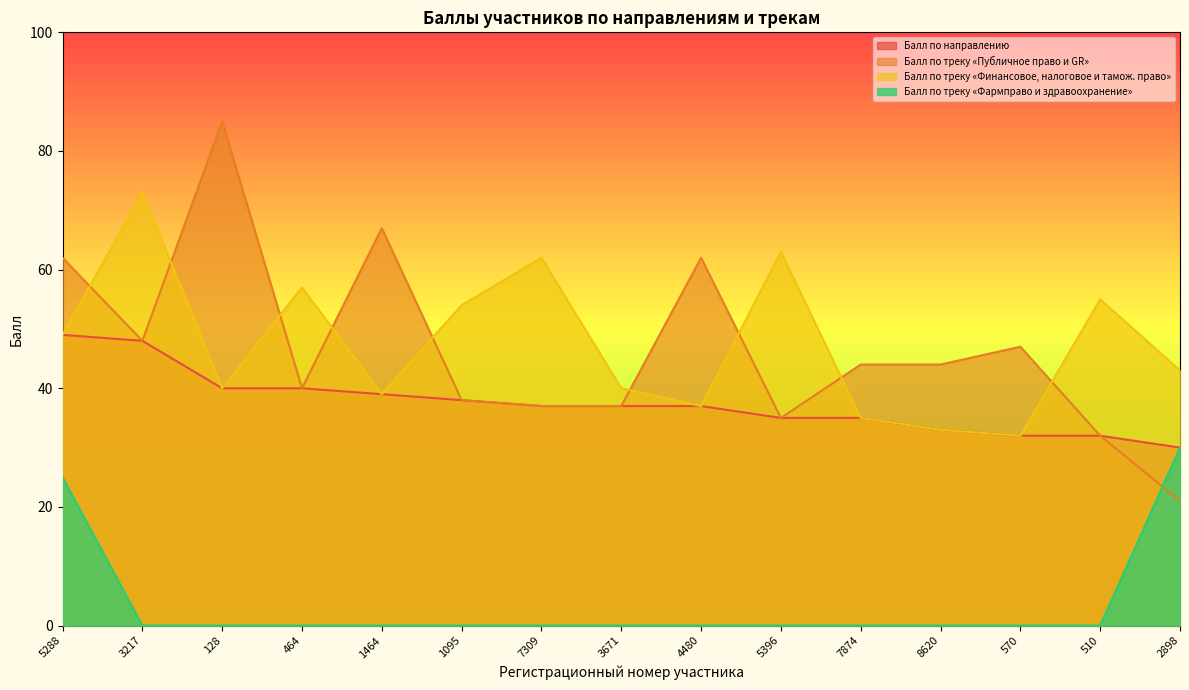

Which label corresponds to the largest value in the chart?

128